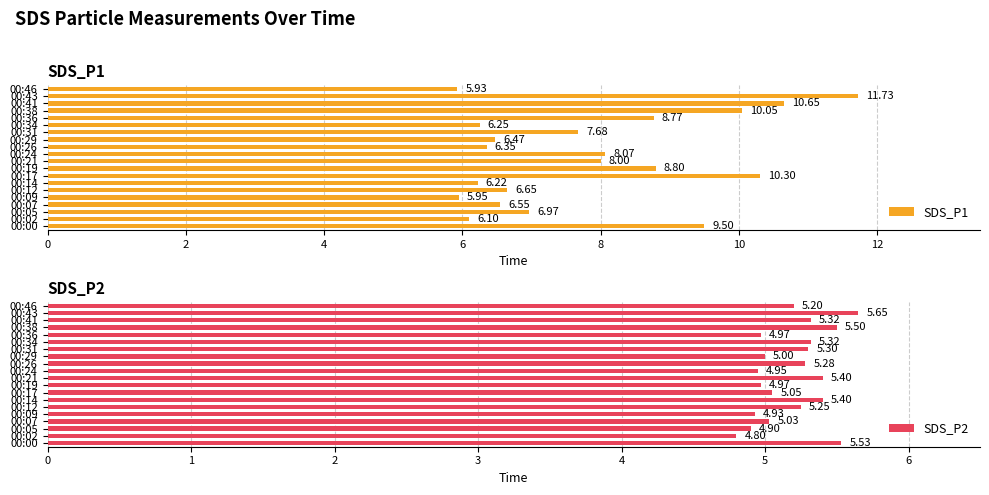

At how many categories does at least one series exceed 9?

5